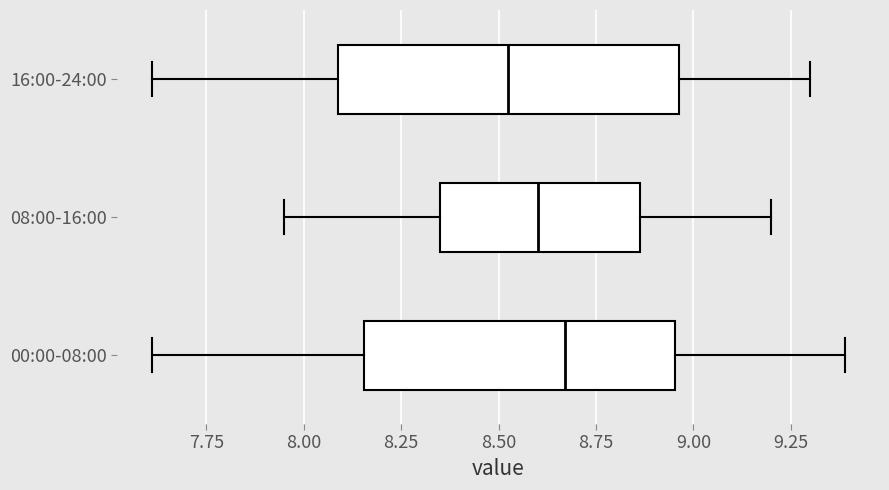

Which box's median line is the furthest to the right?

00:00-08:00